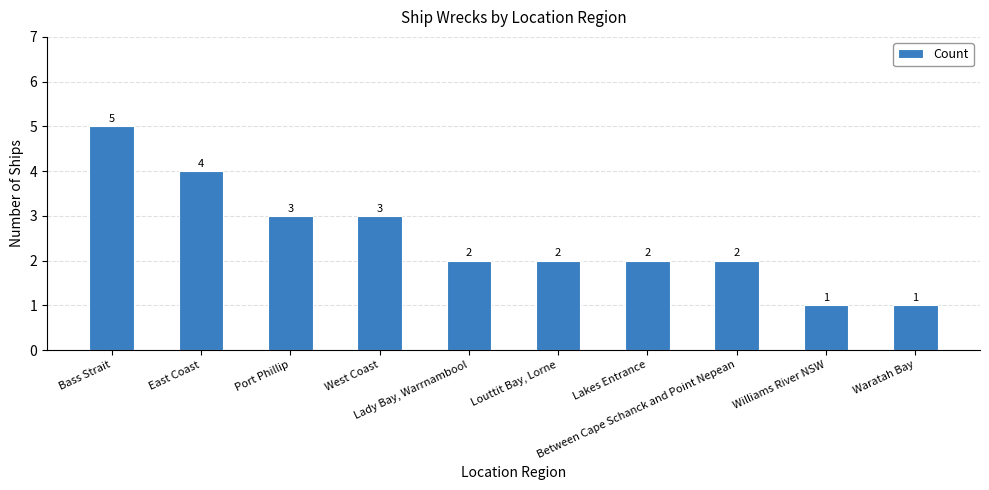

What is the sum of the values at Lady Bay, Warrnambool and Lakes Entrance?

4